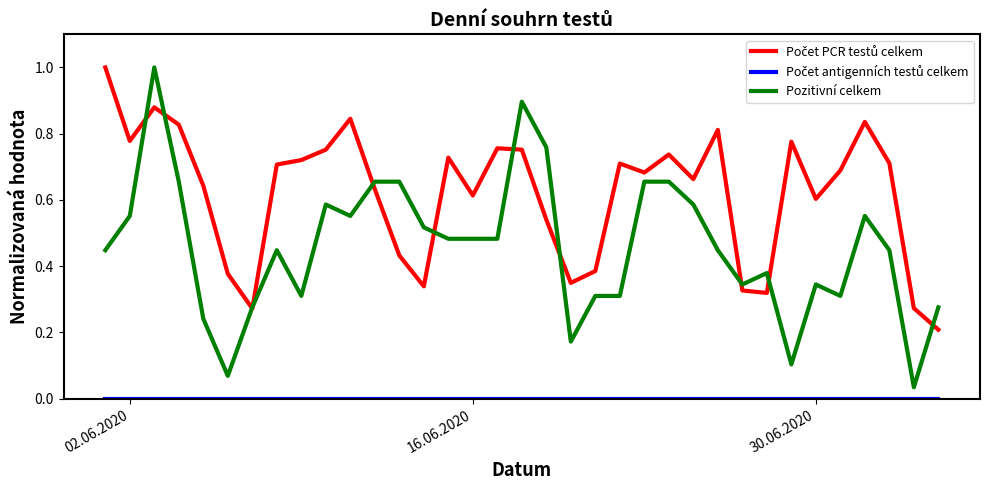

Which series has the largest range (max minus min)?

Pozitivní celkem